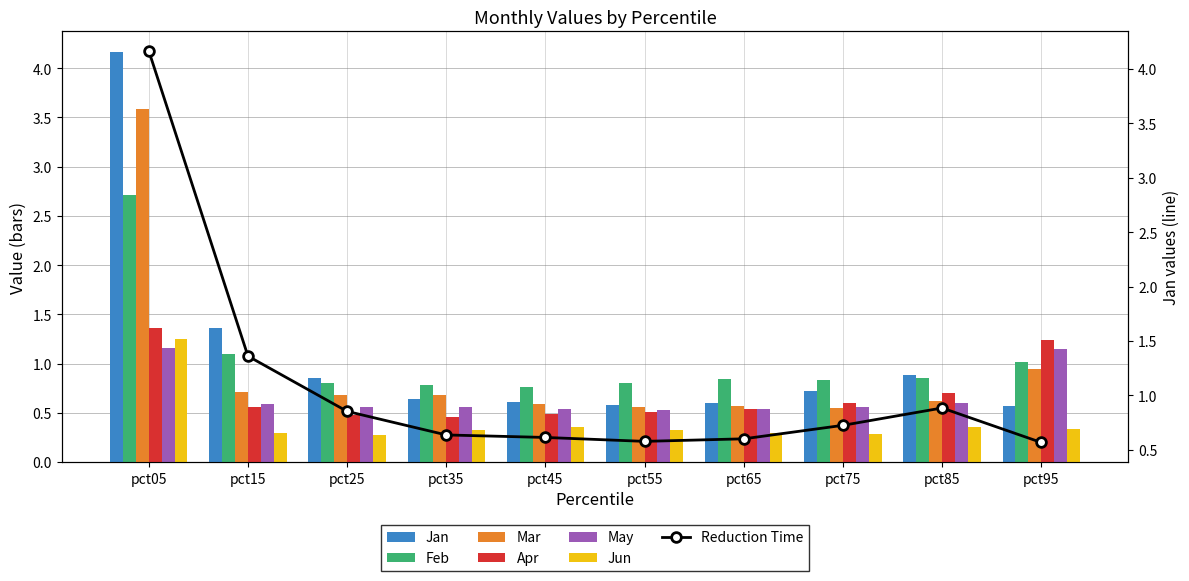

What is the value of the Apr bar at the 3rd from the left?

0.5